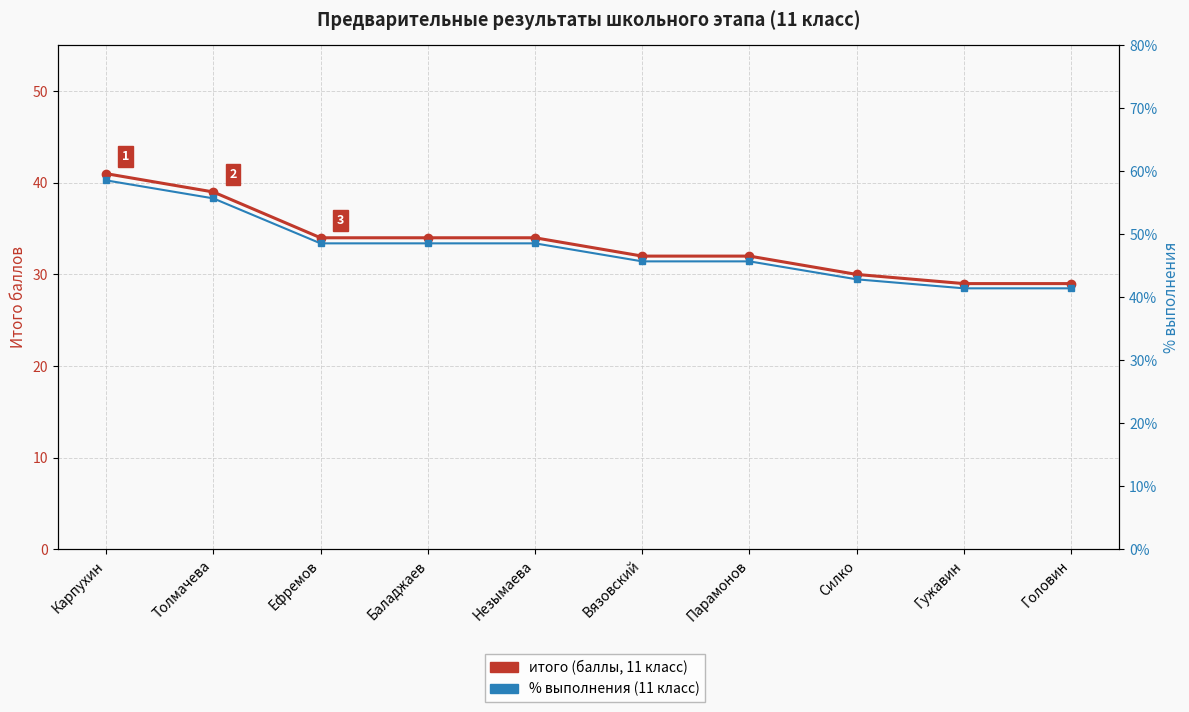

Is it true that % выполнения equals 41.4 at Головин?

True